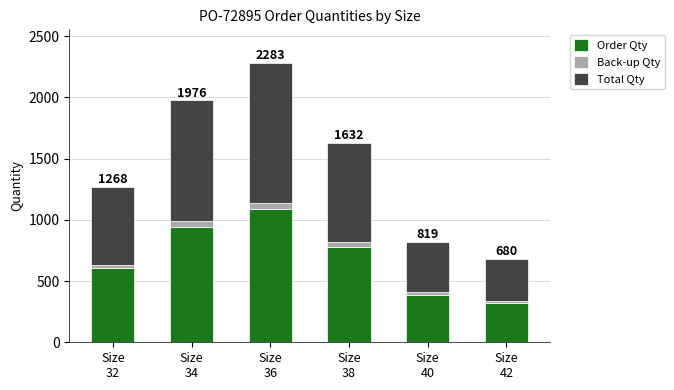

What is the lowest value of the Order Qty series?

324.0